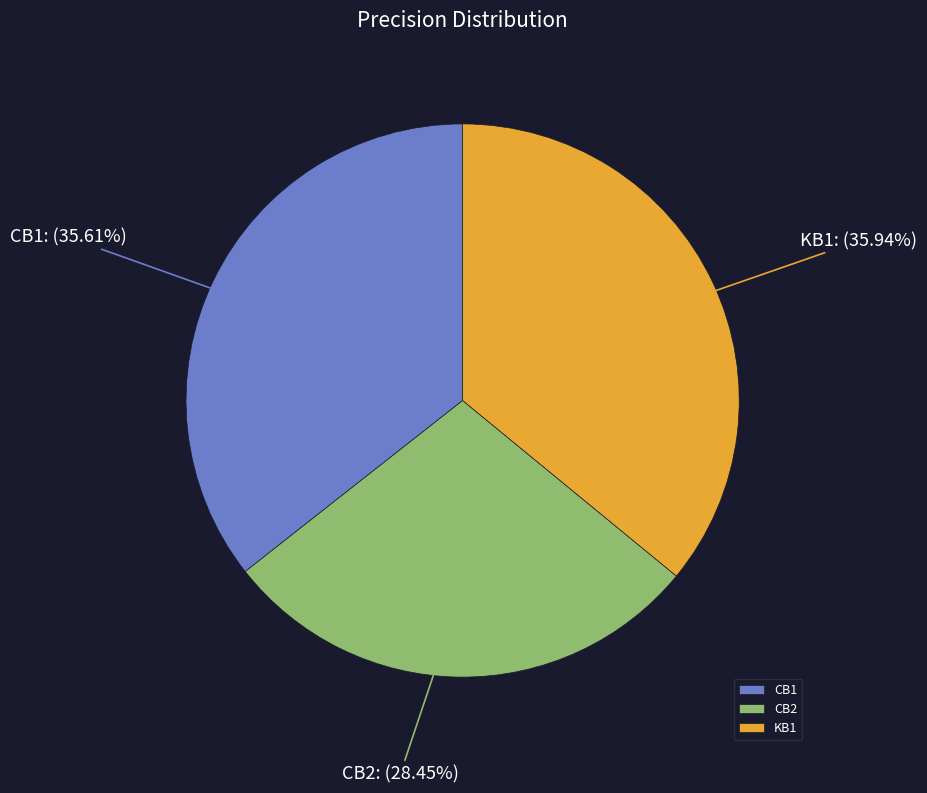

What percentage do CB2 and CB1 together represent?

64.1%